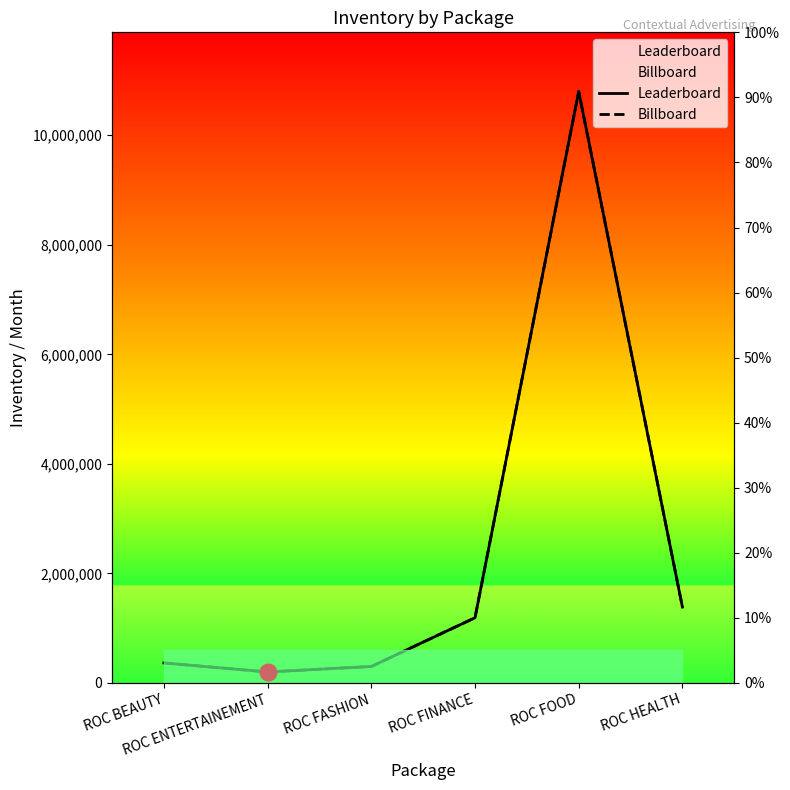

The Leaderboard series shows 186168 at ROC BEAUTY. True or false?

False